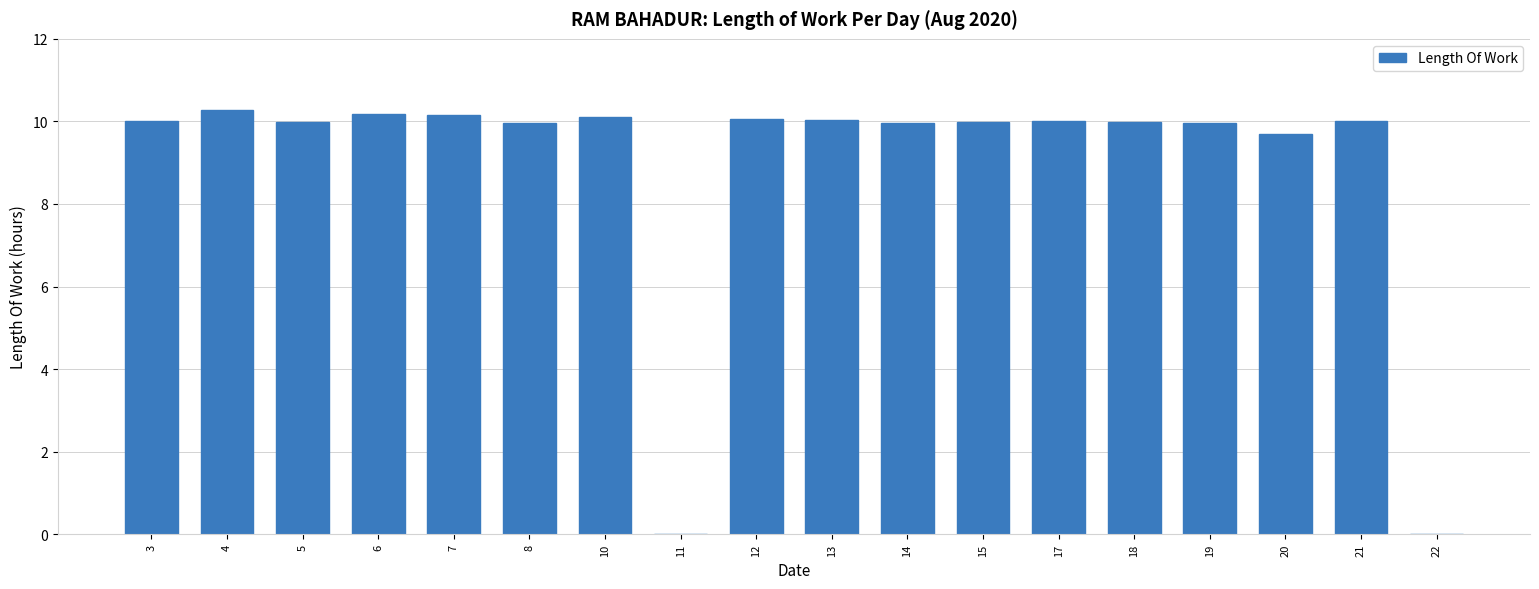

Does the chart contain stacked bars?

No